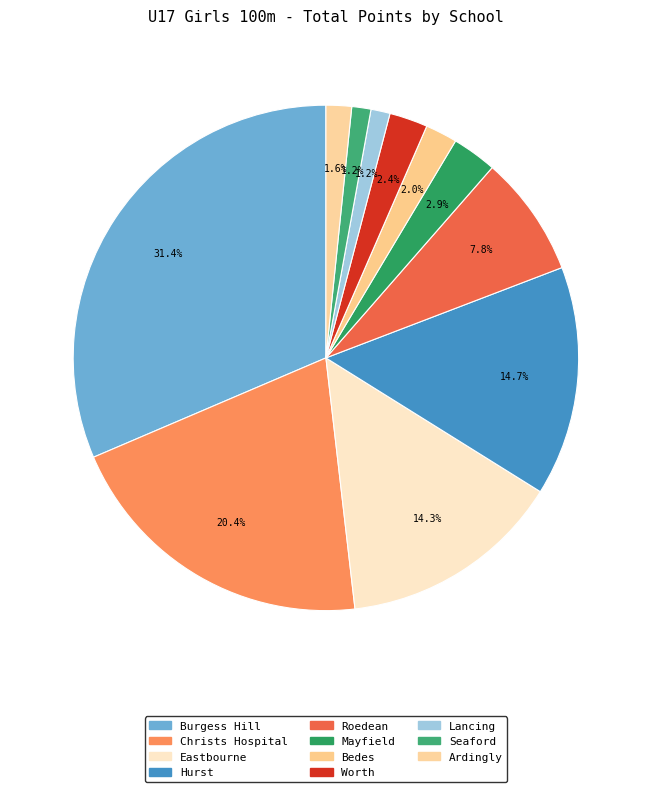

What is the ratio of the value at Seaford to the value at Bedes?

0.6